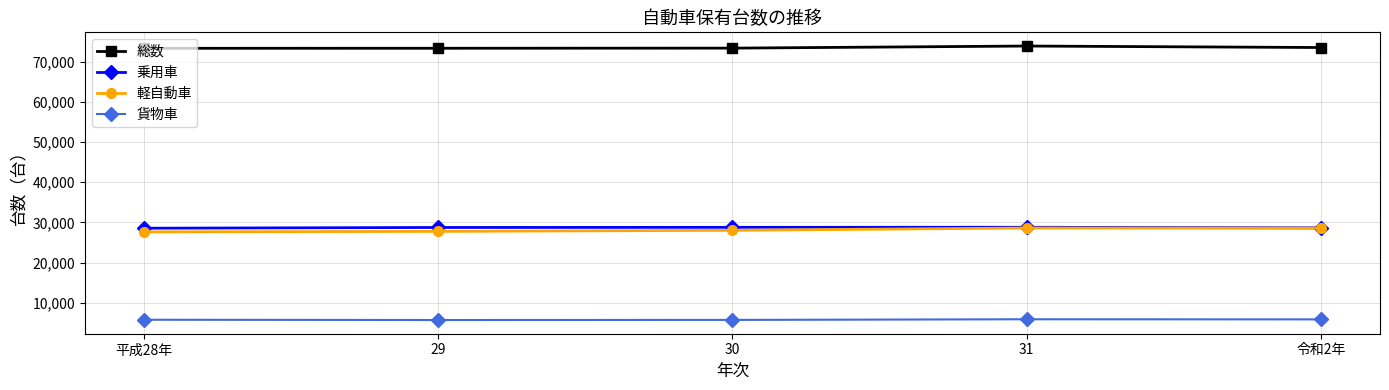

What is the sum of all 総数 values?

367599